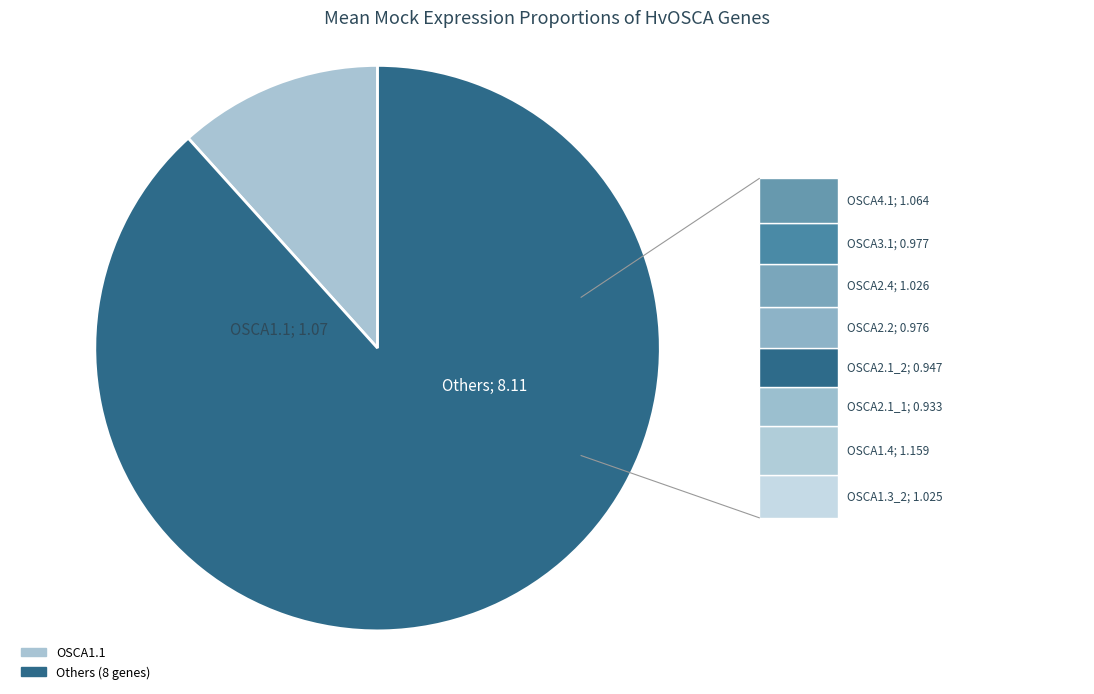

How many segments does this pie chart have?

2